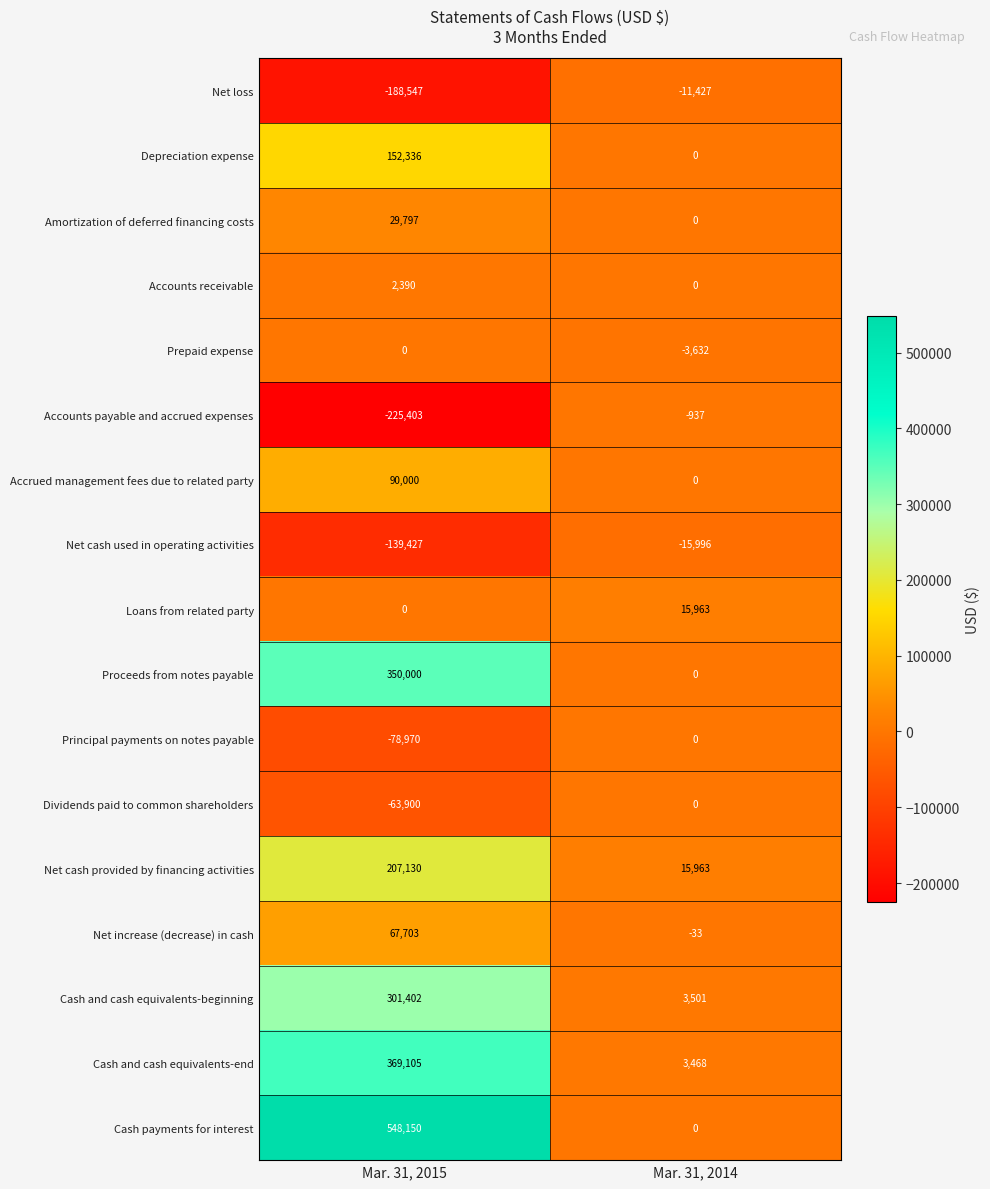

At how many categories does at least one series exceed 79794?

1